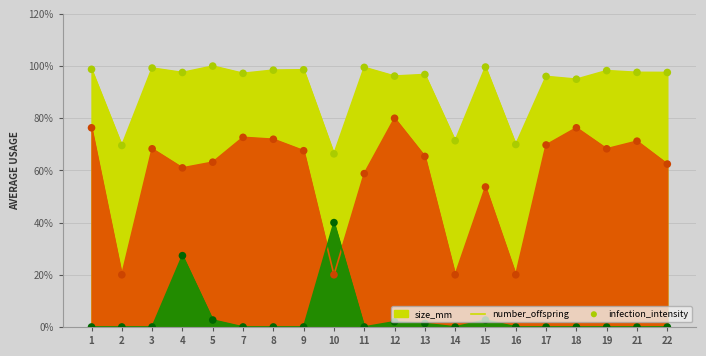

At which category is the sum across all series the highest?

4